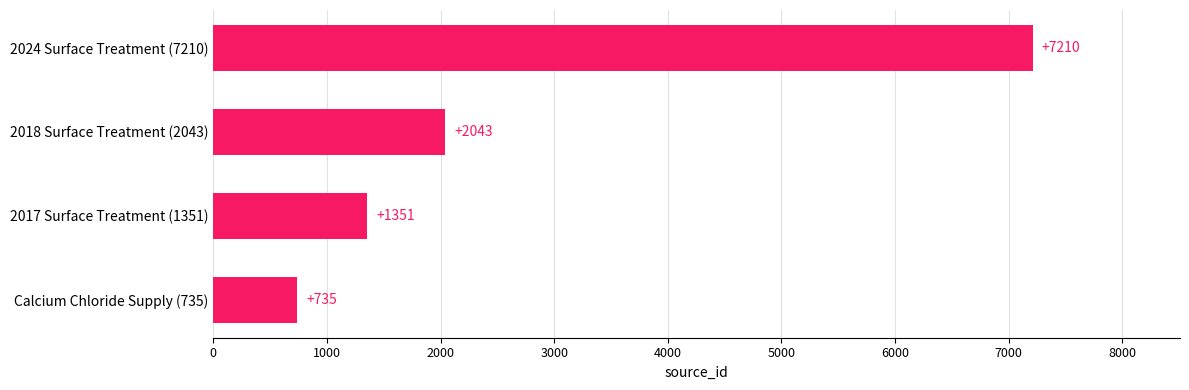

What is the average value?

2835